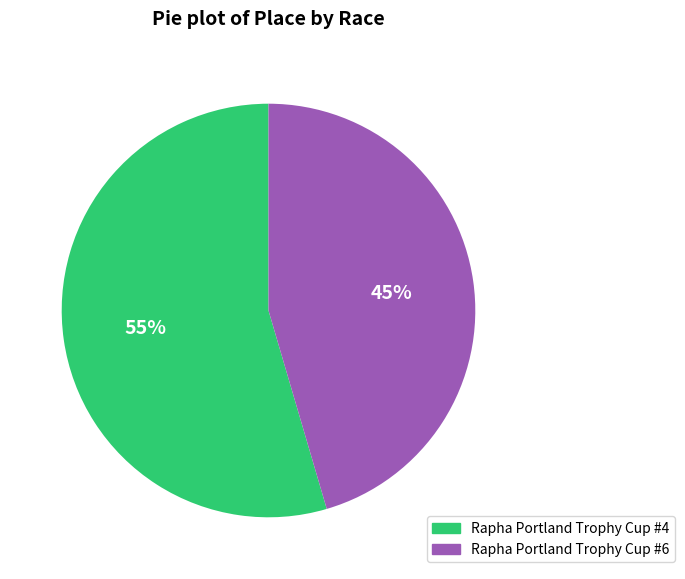

Do Rapha Portland Trophy Cup #4 and Rapha Portland Trophy Cup #6 together represent more than half of the pie?

Yes